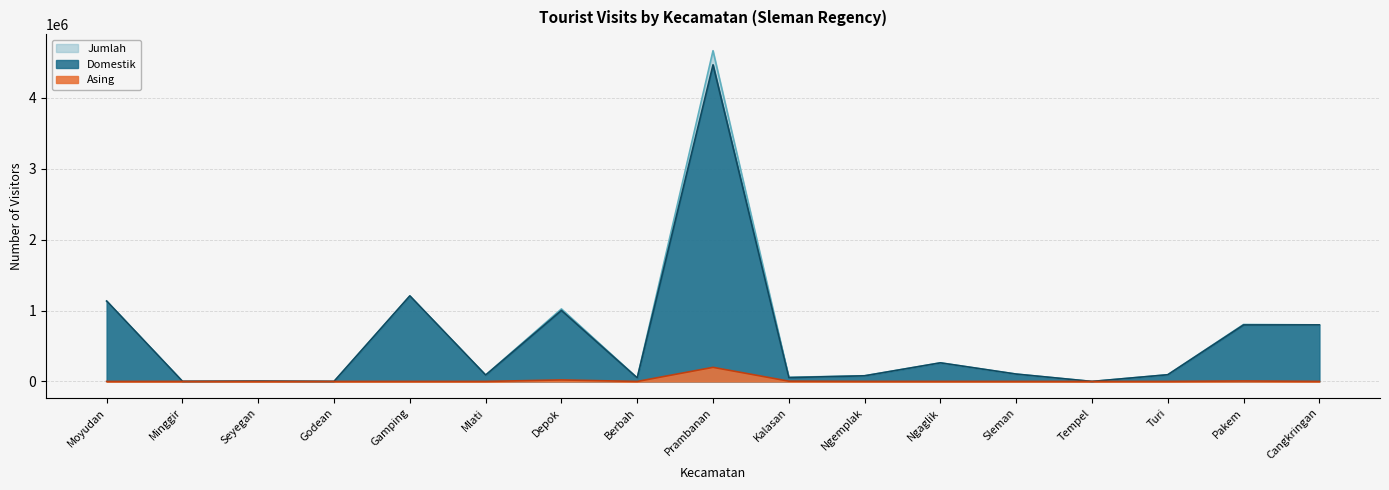

The Domestik series shows 625 at Godean. True or false?

True